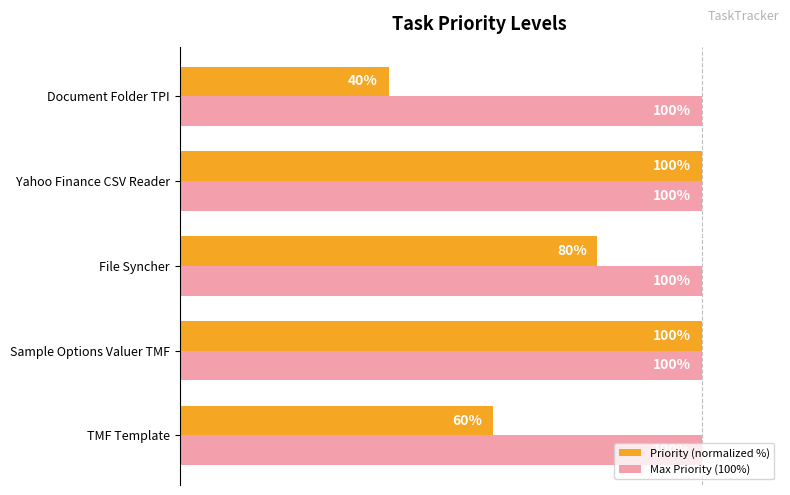

Which series has the largest total across all categories?

Max Priority (100%)